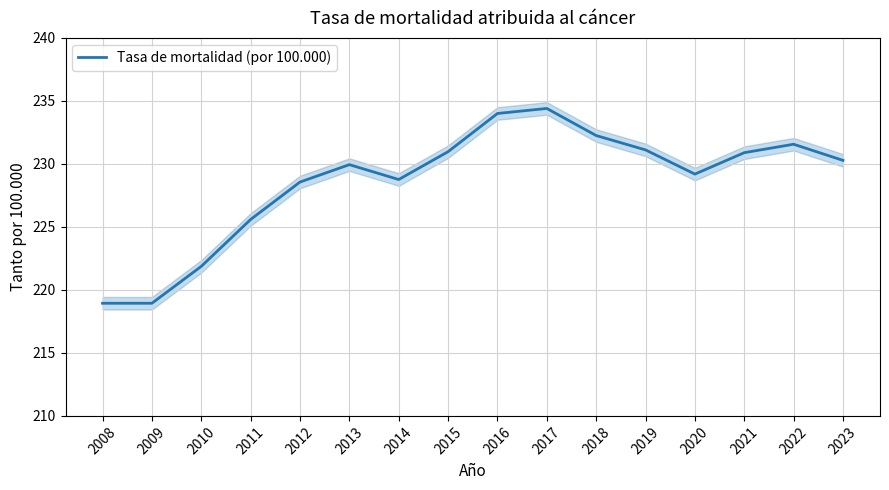

Rank the categories by value from highest to lowest.

2017, 2016, 2018, 2022, 2019, 2015, 2021, 2023, 2013, 2020, 2014, 2012, 2011, 2010, 2008, 2009